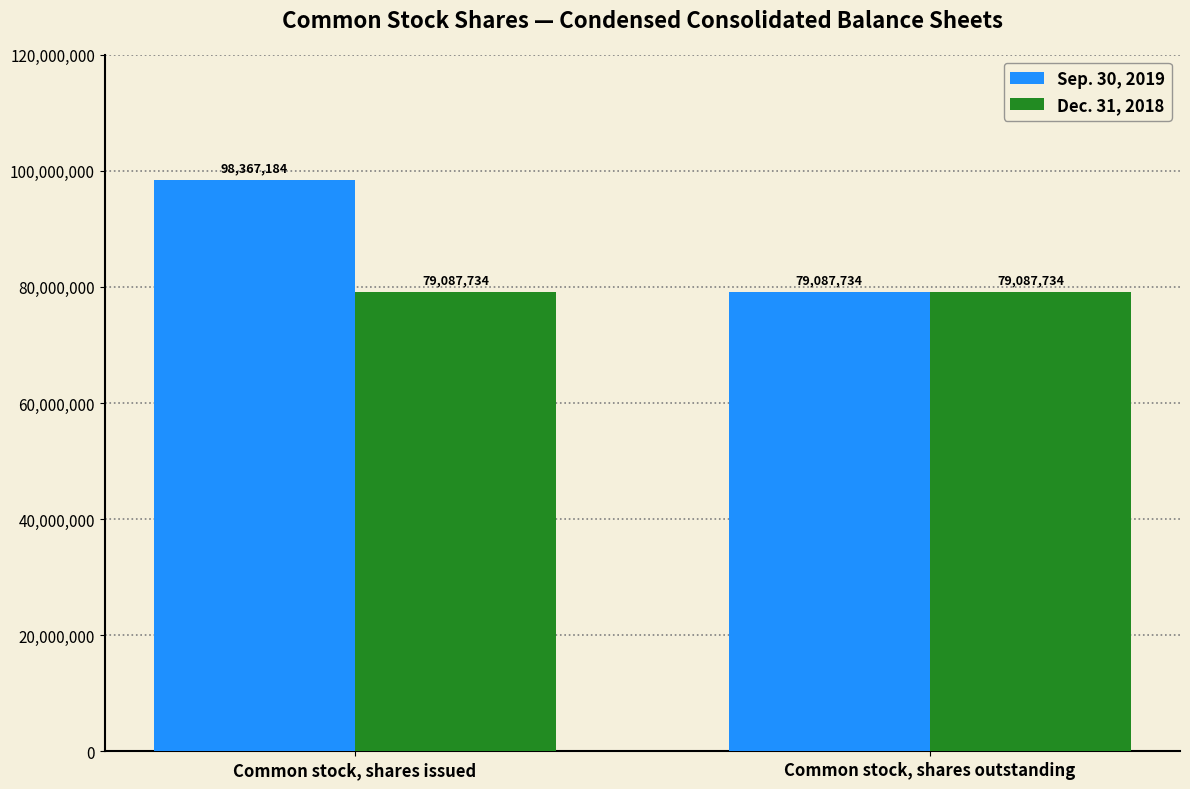

Reading left to right, list all the values displayed in this chart.

Sep. 30, 2019: Common stock, shares issued=98367184	Common stock, shares outstanding=79087734
Dec. 31, 2018: Common stock, shares issued=79087734	Common stock, shares outstanding=79087734